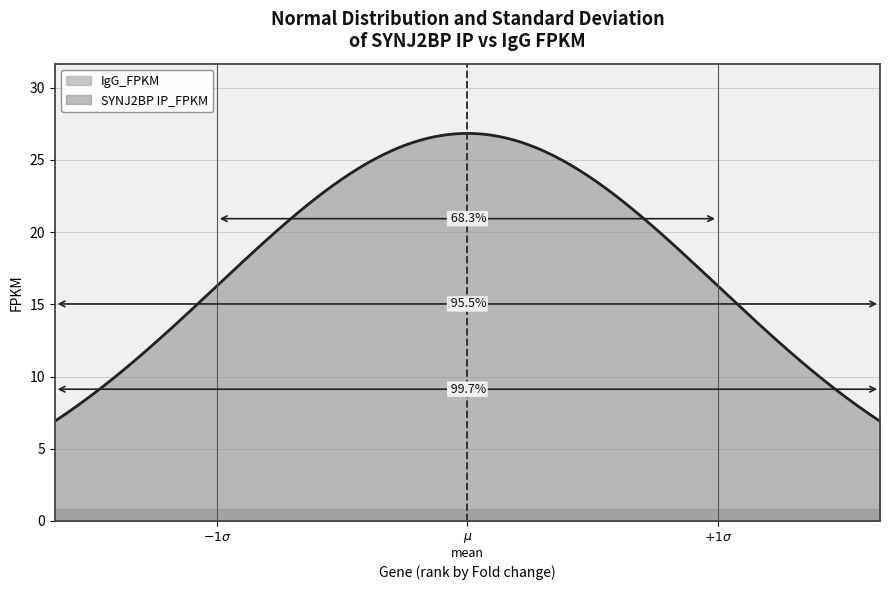

What is the maximum value for SYNJ2BP IP_FPKM?

26.8